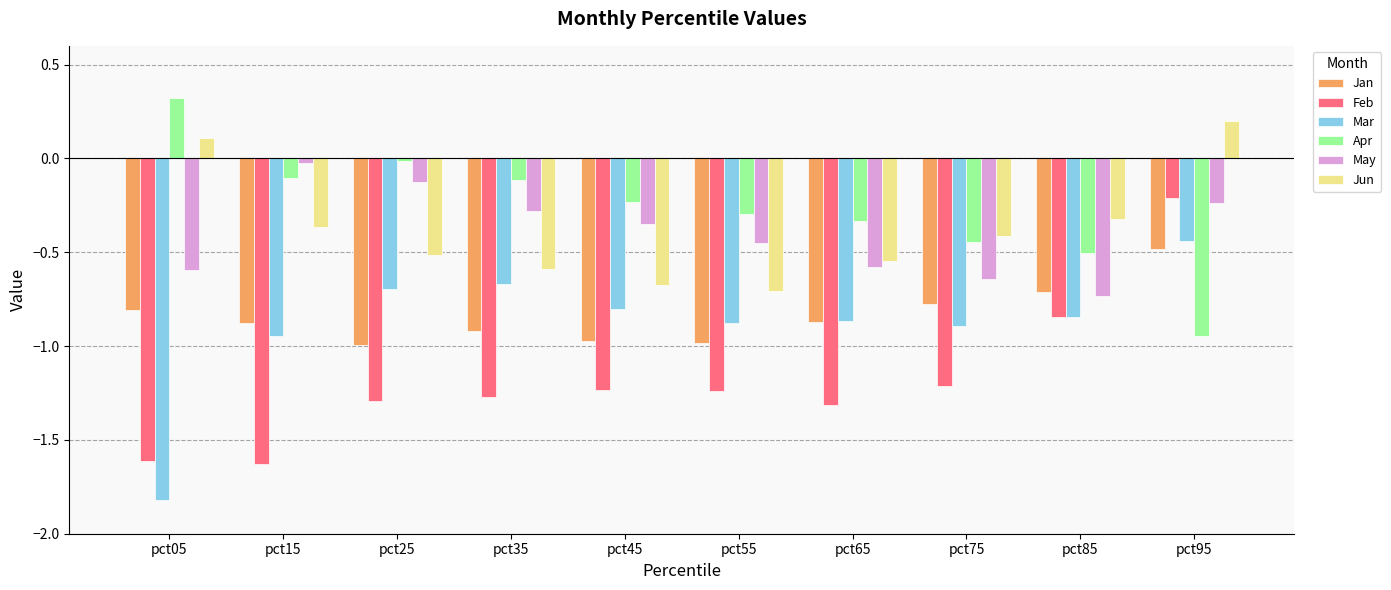

Is the value of Jun at pct85 greater than the value of Mar at pct55?

Yes